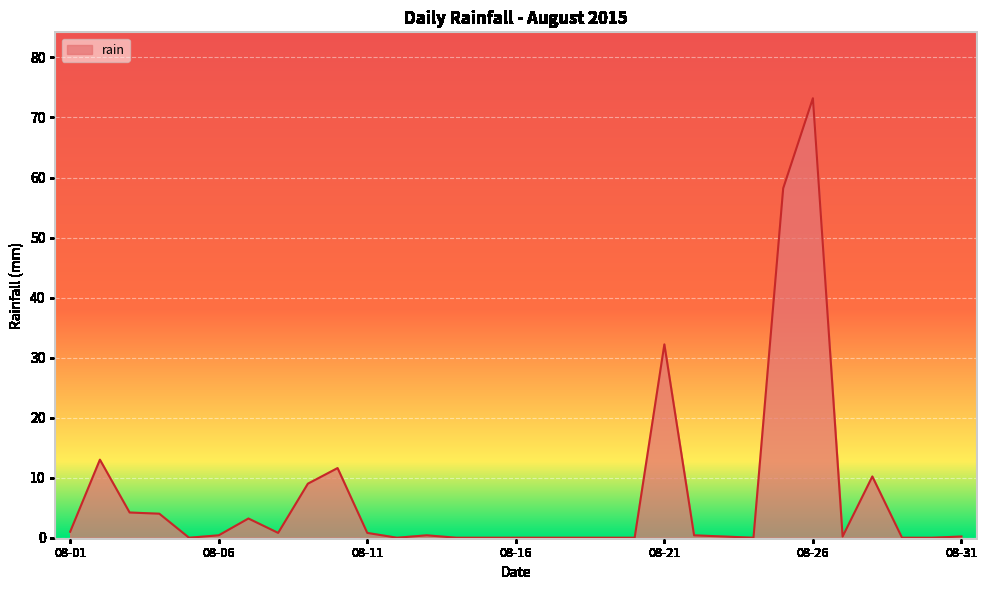

What is the difference between the maximum and minimum values?

73.2